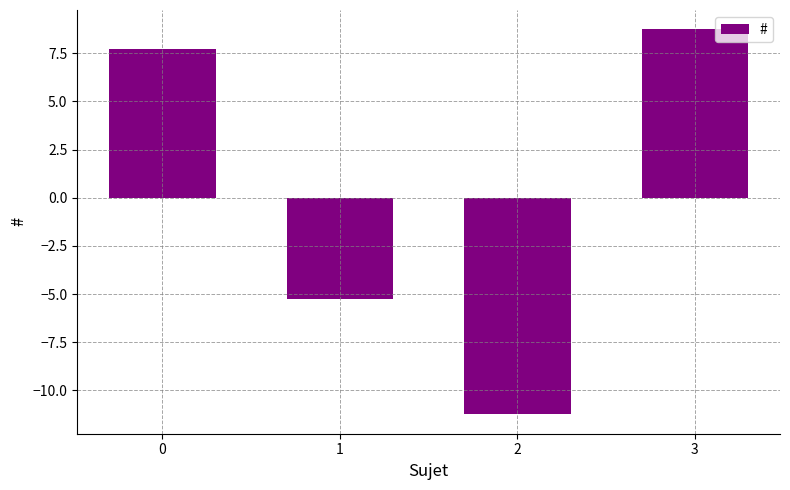

What is the difference between the maximum and second lowest values?

14.0